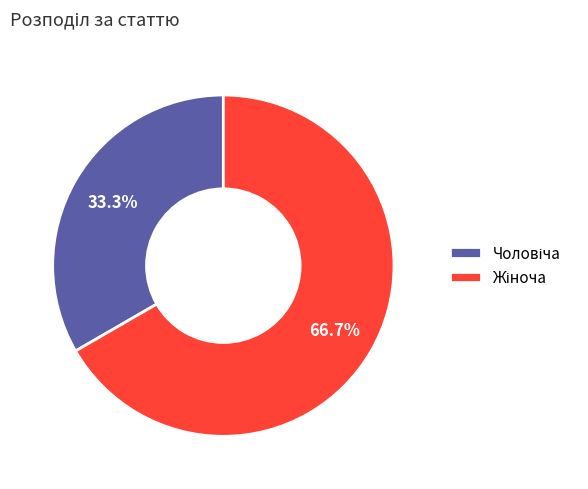

Is there any slice that represents more than half of the pie?

Yes